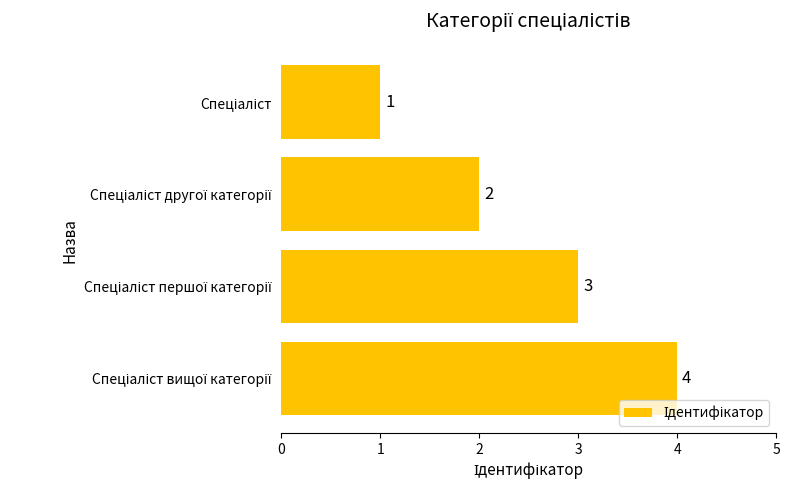

Count the number of data series in this chart.

1